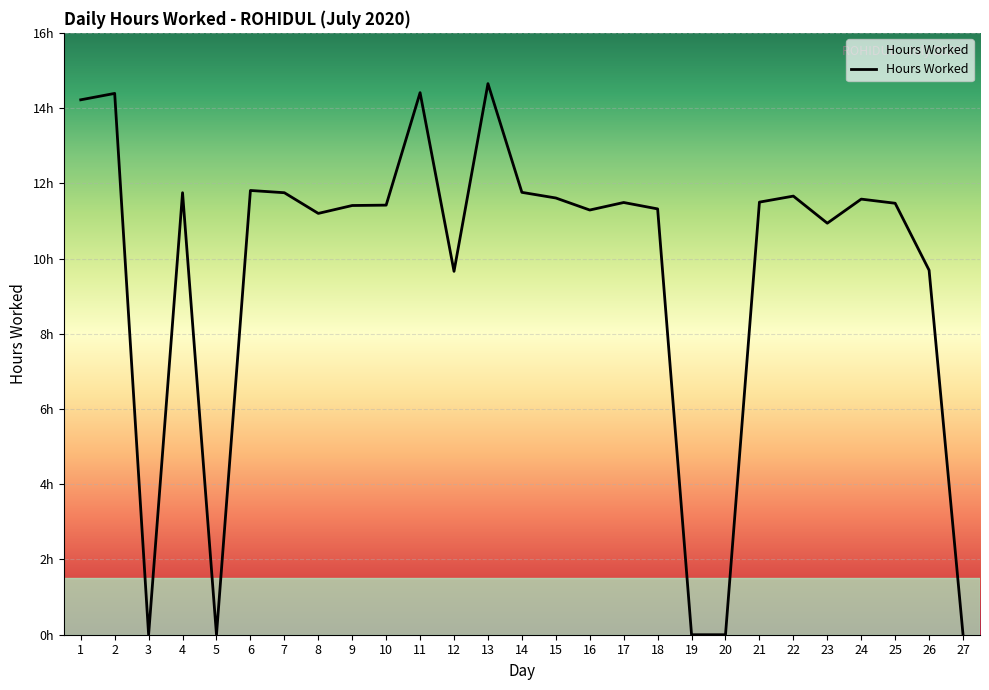

Does the chart have visible grid lines?

Yes